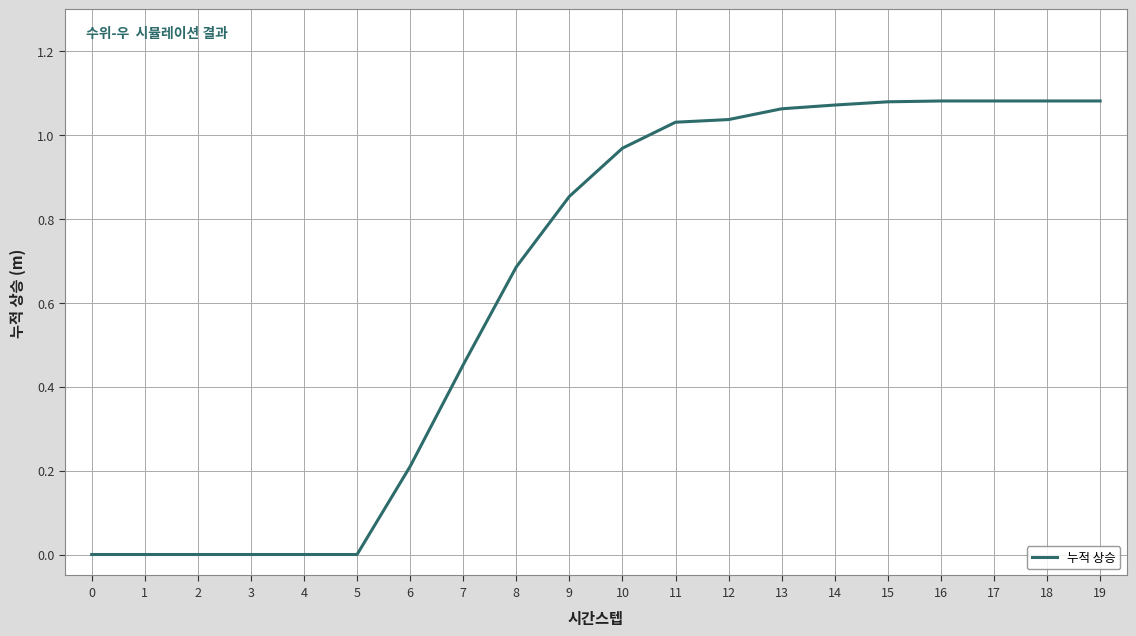

The value at 9 is 0.4. True or false?

False